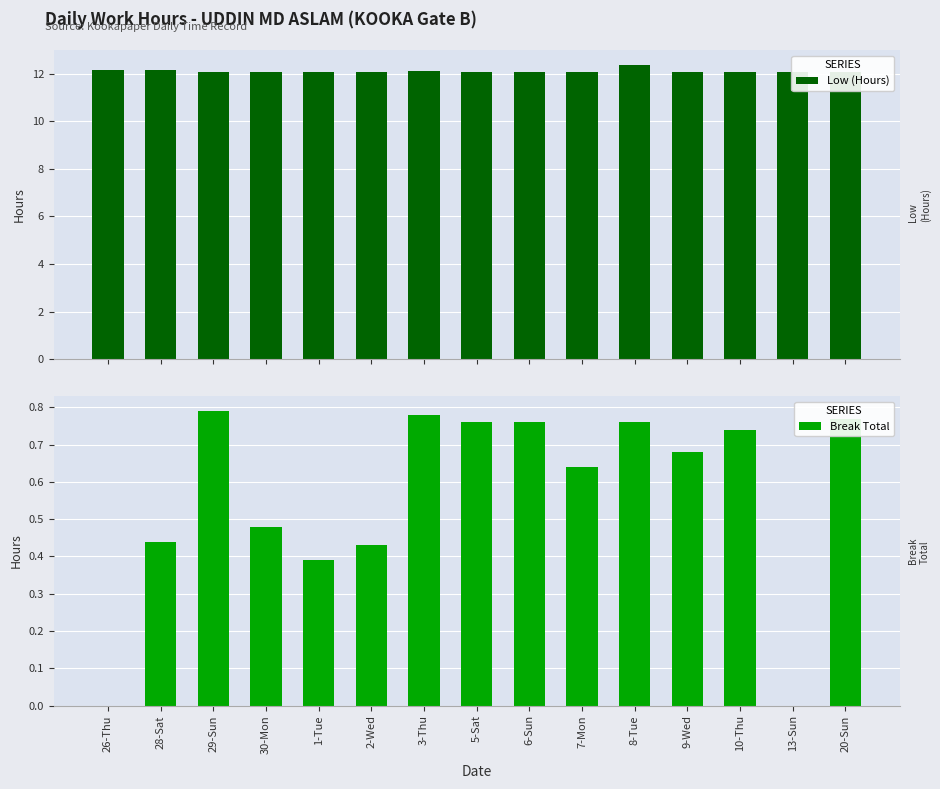

What is the difference between the maximum and minimum values in the Low (Hours) series?

0.3